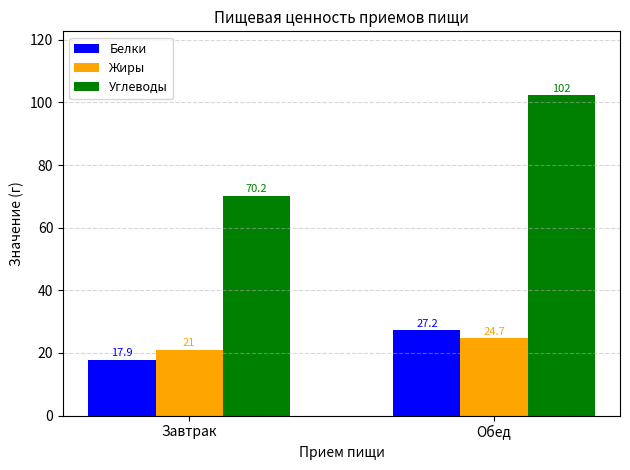

How many bars are there in total?

6